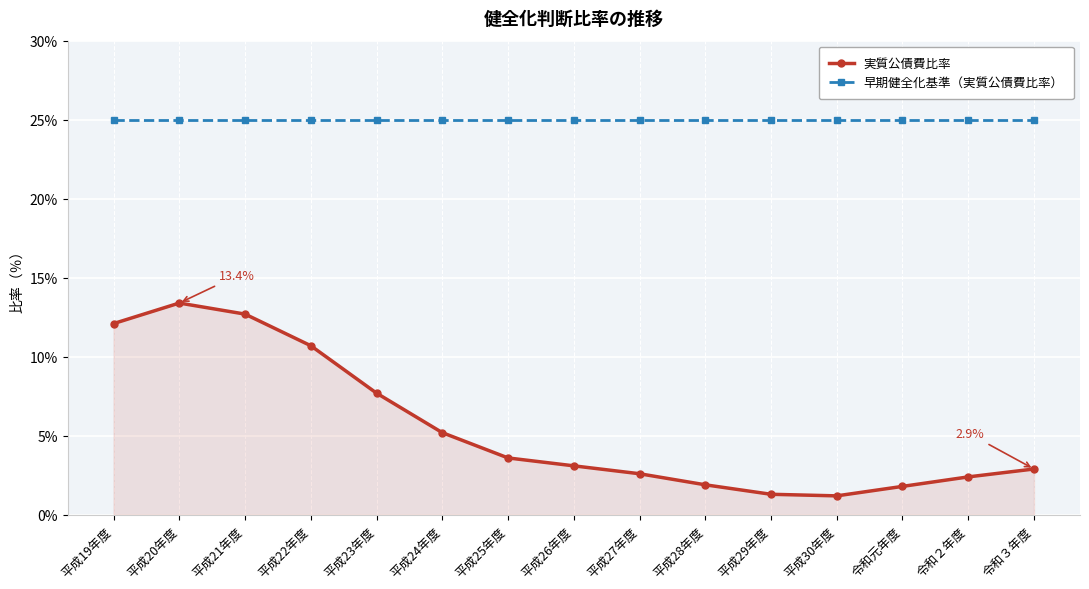

Count the number of data series in this chart.

2